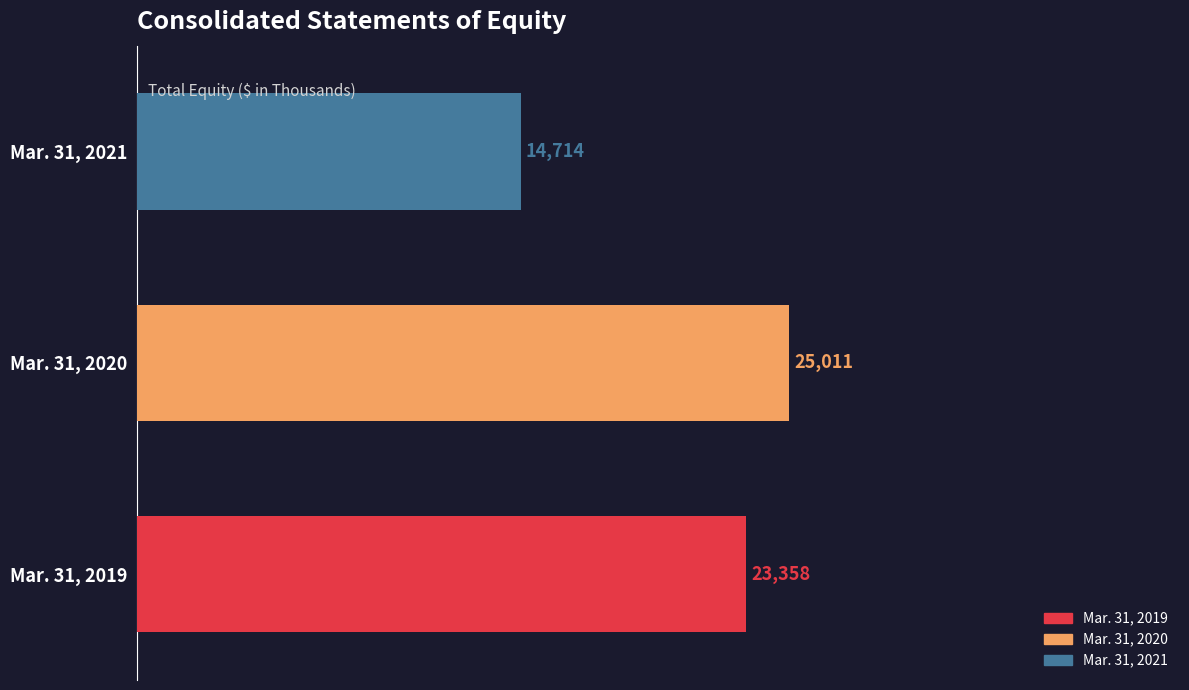

Between Mar. 31, 2020 and Mar. 31, 2021, which is larger?

Mar. 31, 2020